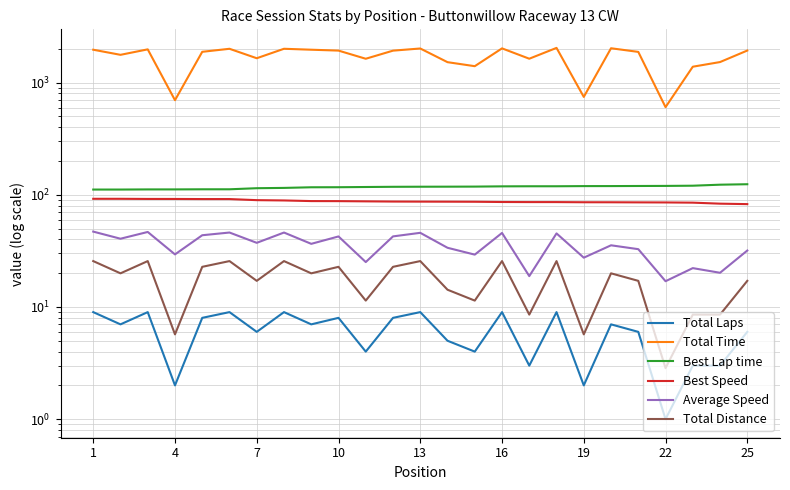

How many lines are shown in the chart?

6